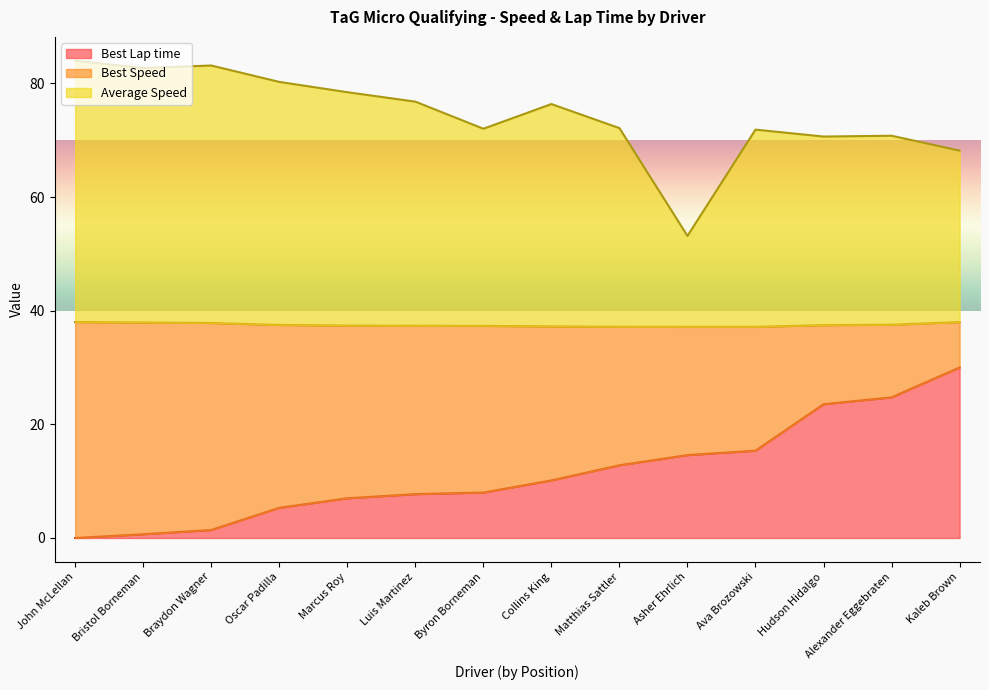

At which category does Average Speed reach its first local valley?

Bristol Borneman